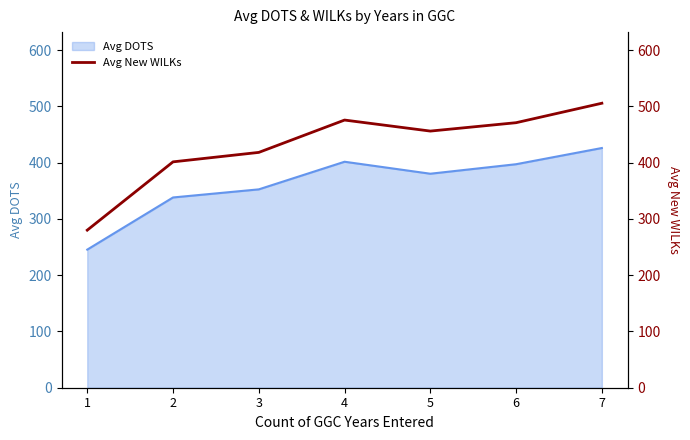

The value of Avg DOTS at 5 is 380.4. True or false?

True